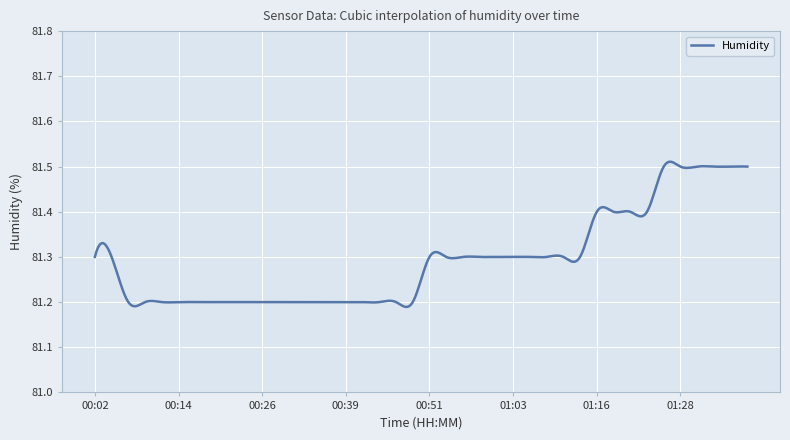

What is the difference between the maximum and minimum values?

0.3